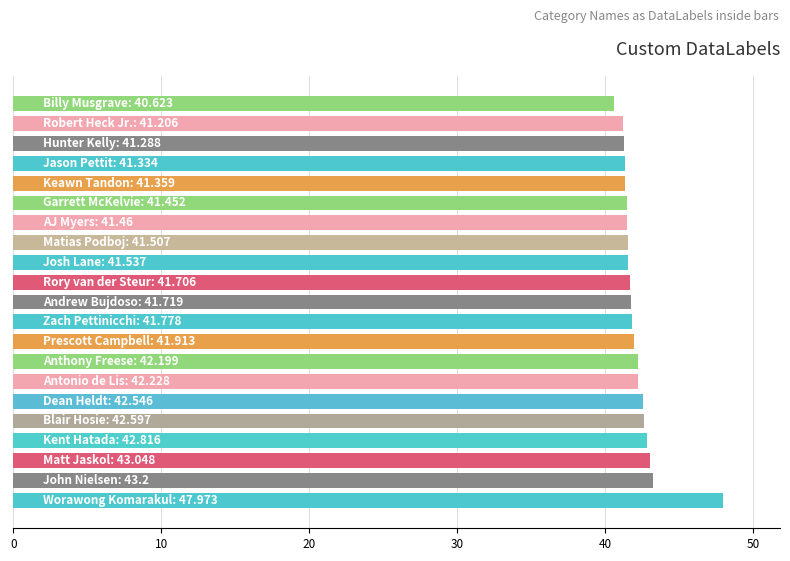

What is the minimum value shown in the chart?

40.6